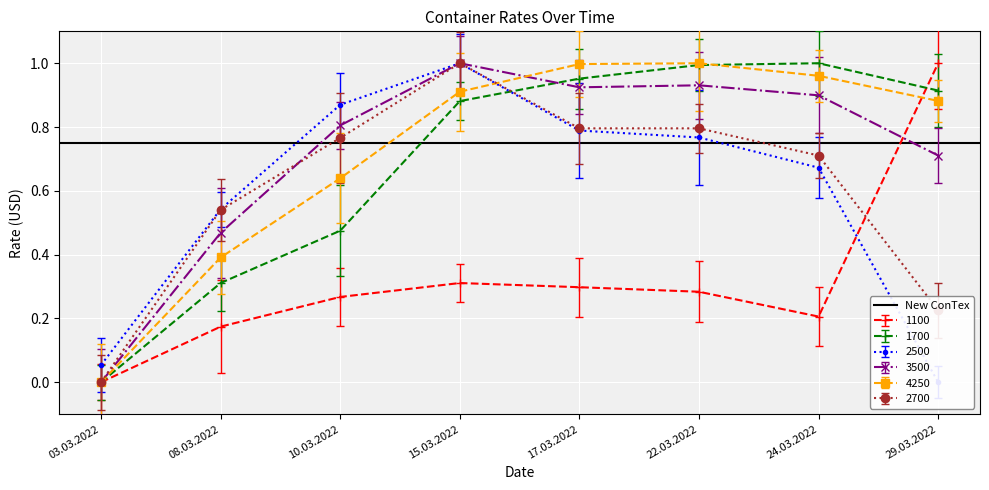

Which category has the lowest value in the 1700 series?

03.03.2022